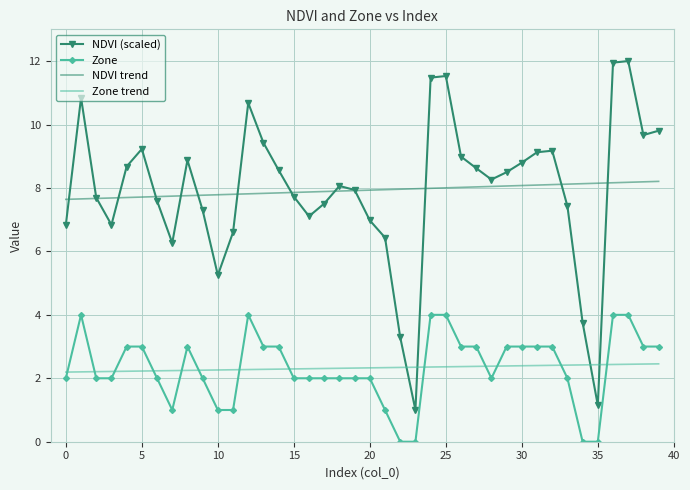

True or false: NDVI trend and NDVI (scaled) intersect in this chart.

True